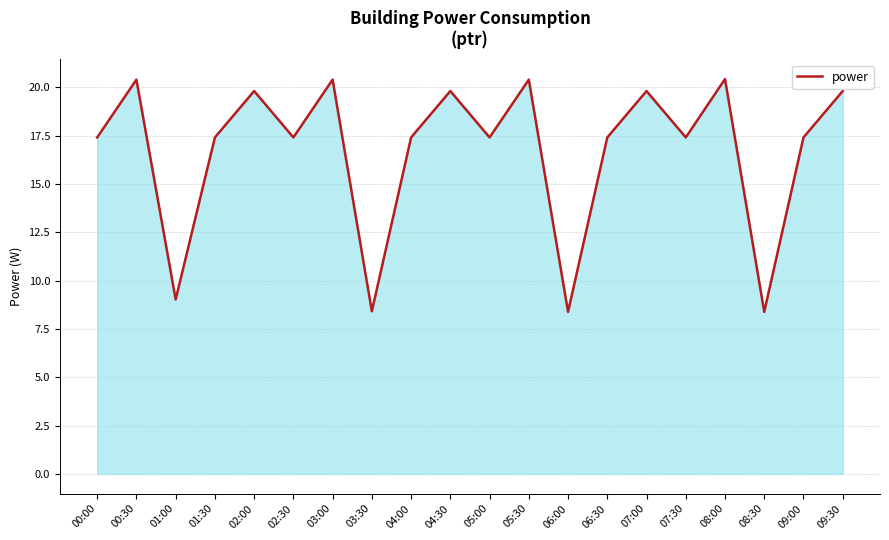

At which category does the data reach its first local valley?

01:00